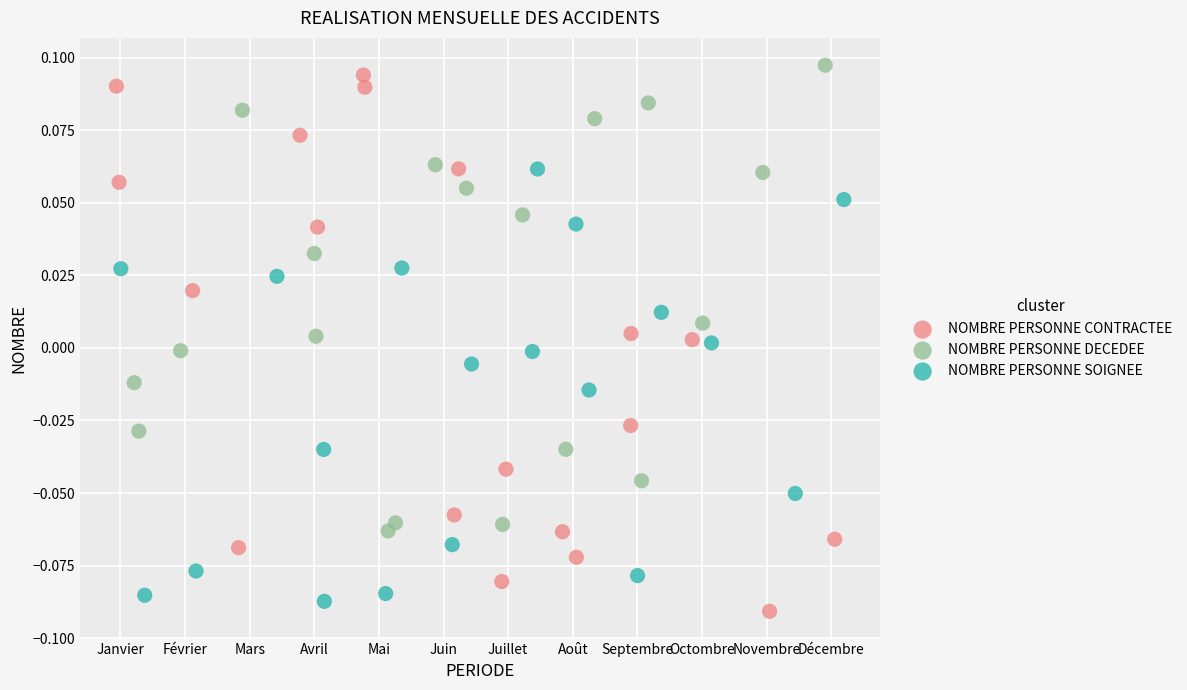

Which series has the widest spread of Y values?

NOMBRE PERSONNE CONTRACTEE